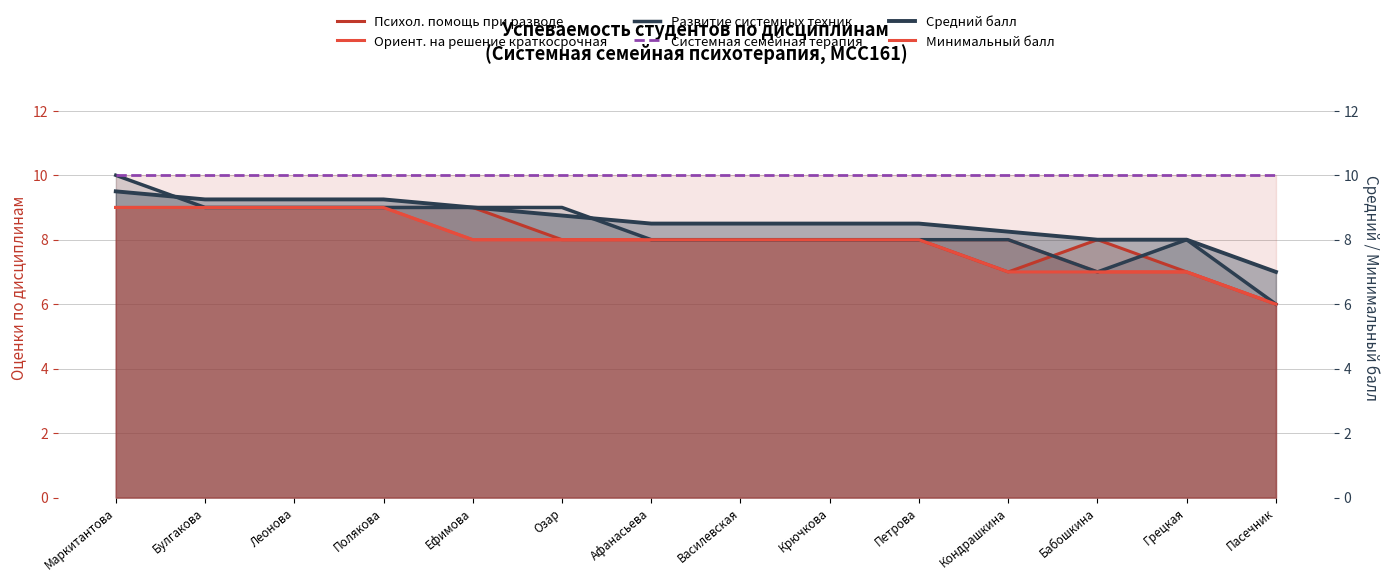

True or false: Минимальный балл has a value of 4.9 at Булгакова.

False